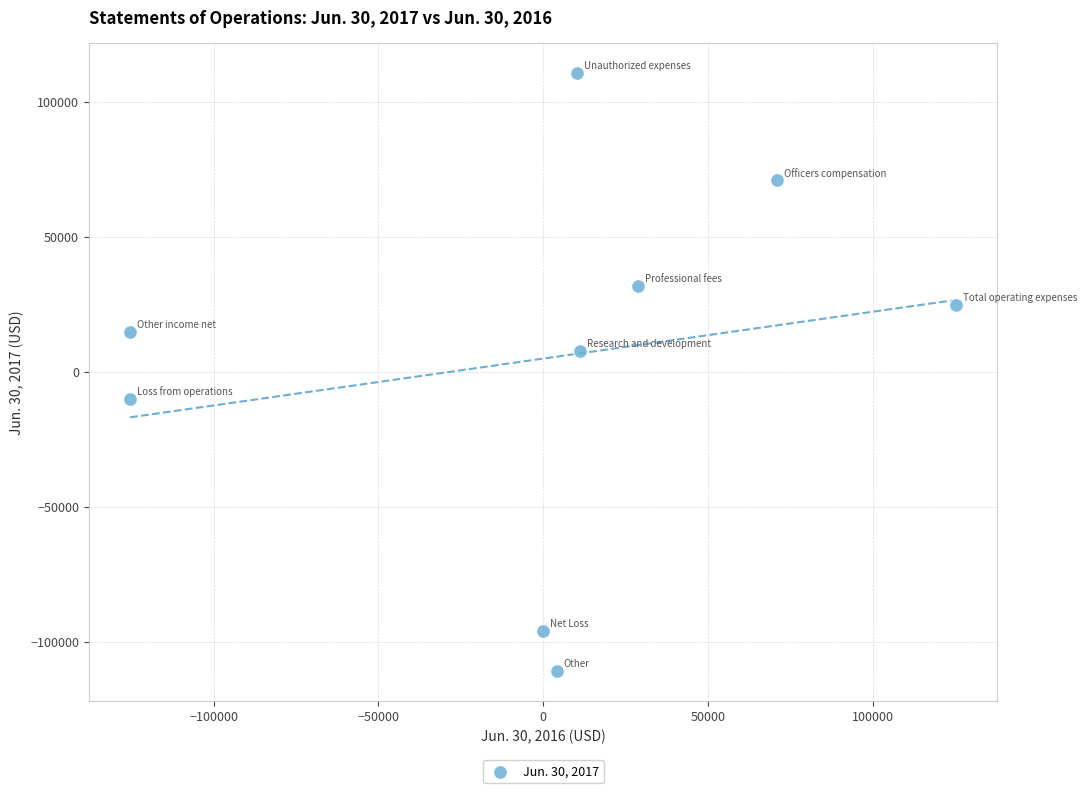

What is the range of X values (max minus min)?

250718